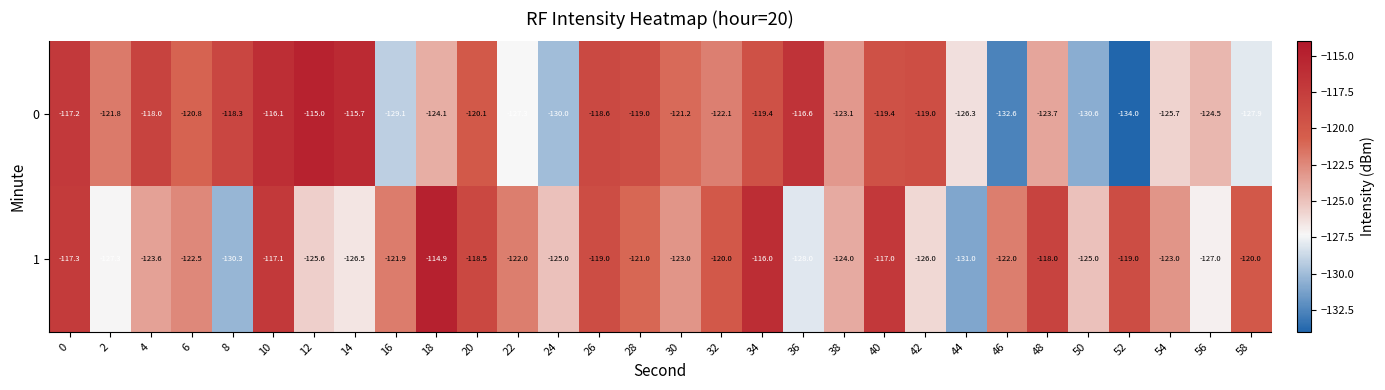

What is the difference between the second highest and minimum values in the 1 series?

15.0